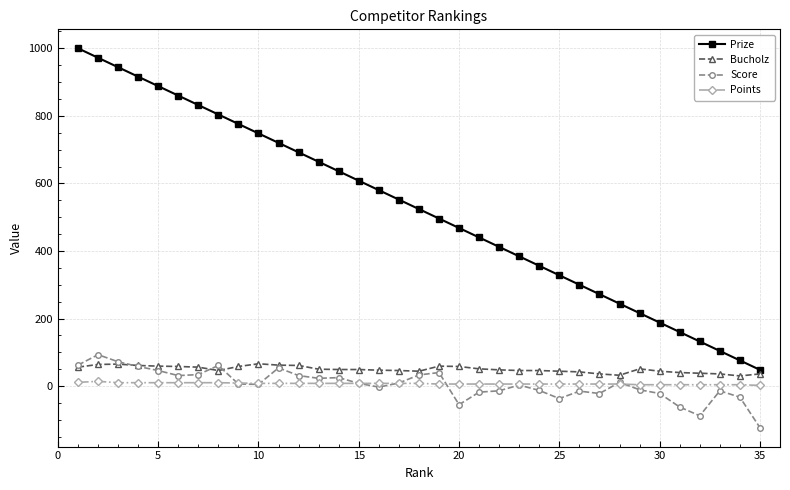

Count the number of data series in this chart.

4